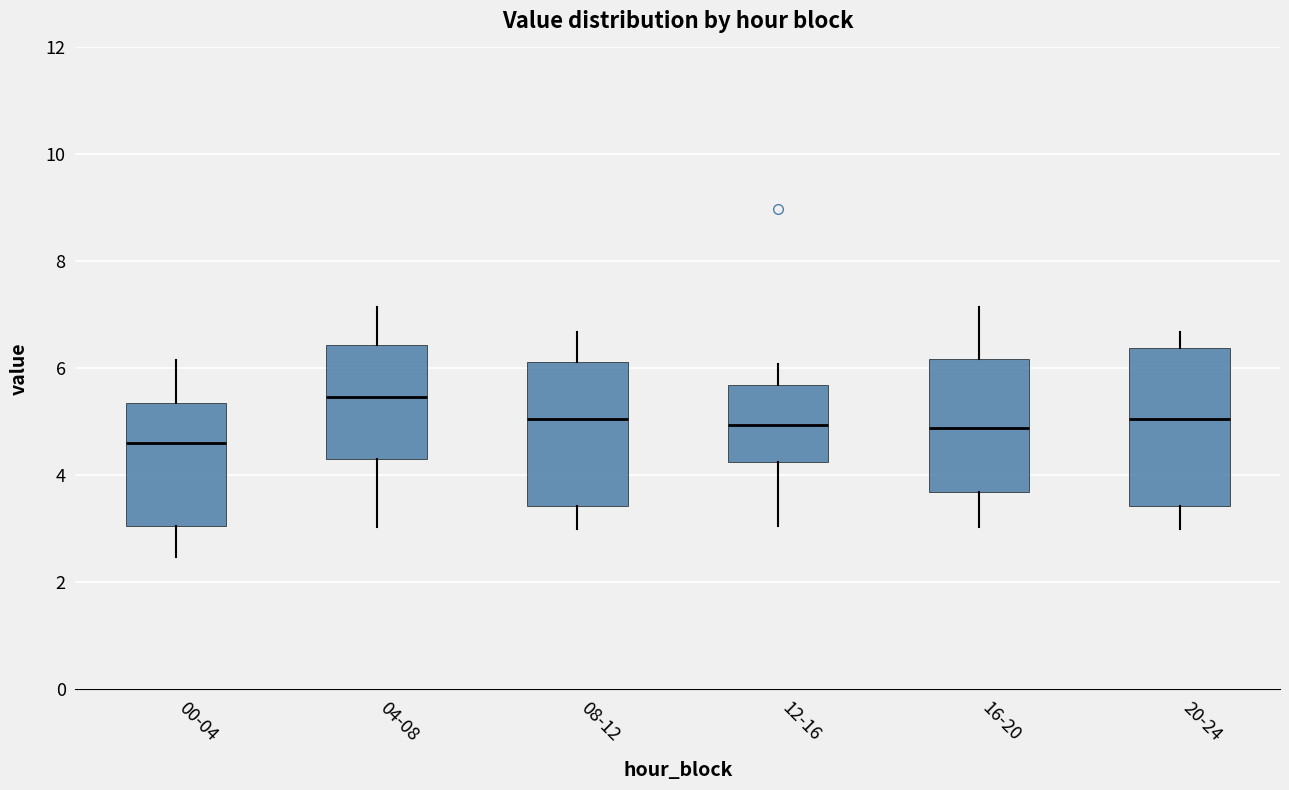

Which box has the highest median line?

04-08